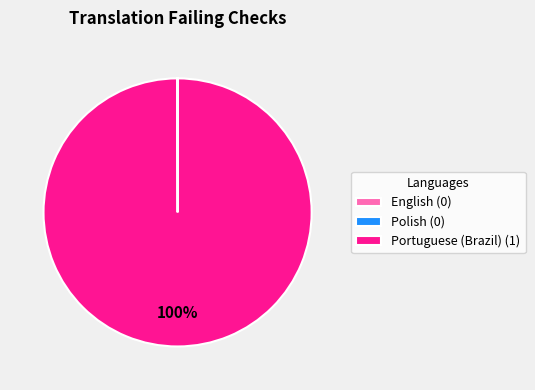

To the nearest percent, what percentage of the pie is Portuguese (Brazil) (1)?

100%